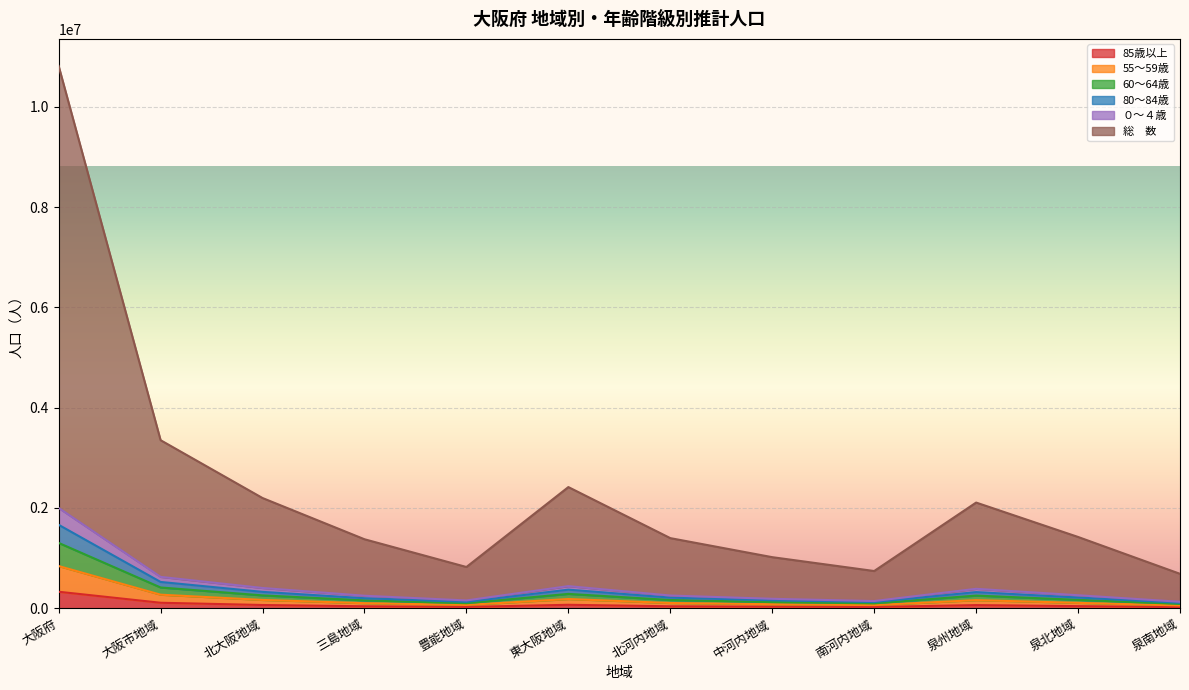

Is the value of 80～84歳 at 大阪市地域 greater than the value of ０～４歳 at 豊能地域?

Yes